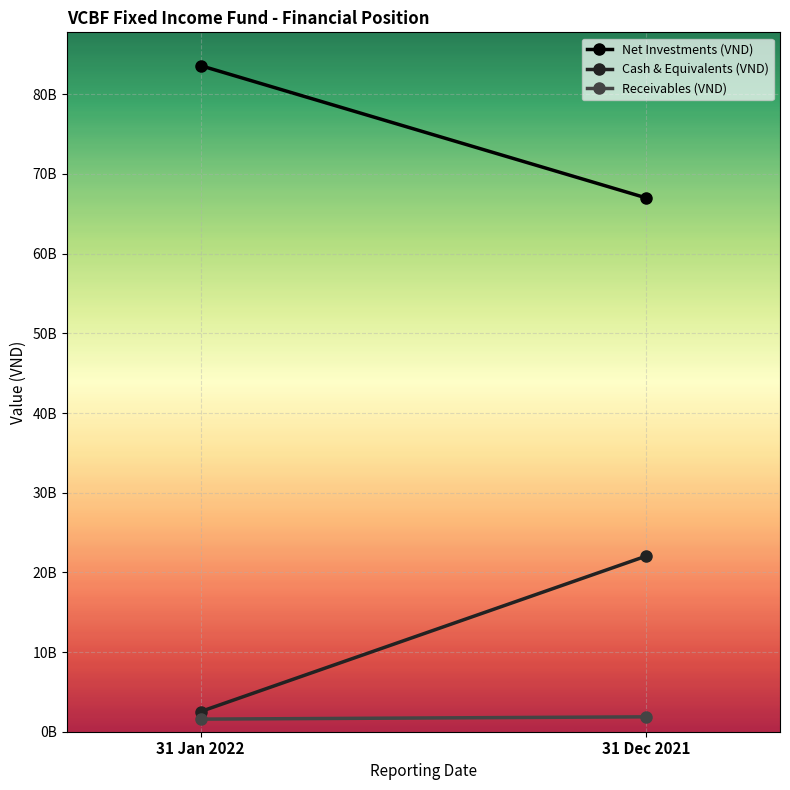

Reading left to right, list all the values displayed in this chart.

Net Investments (VND): 83600194564	66994572002
Cash & Equivalents (VND): 2530537482	22050764085
Receivables (VND): 1579890190	1868716343